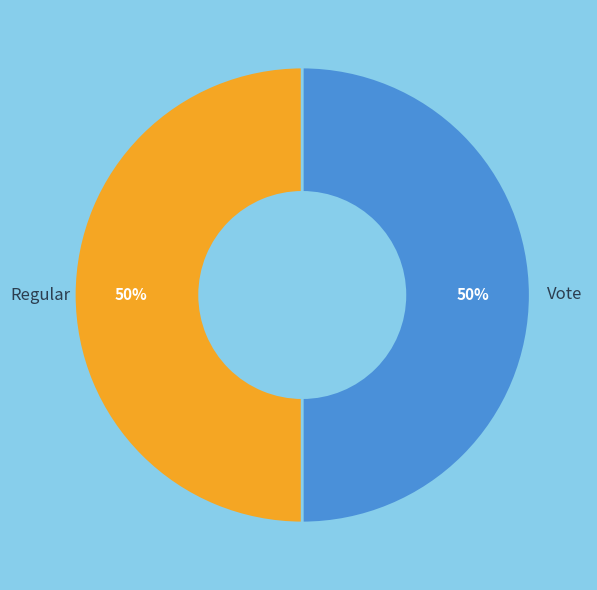

How many slices are in this pie chart?

2